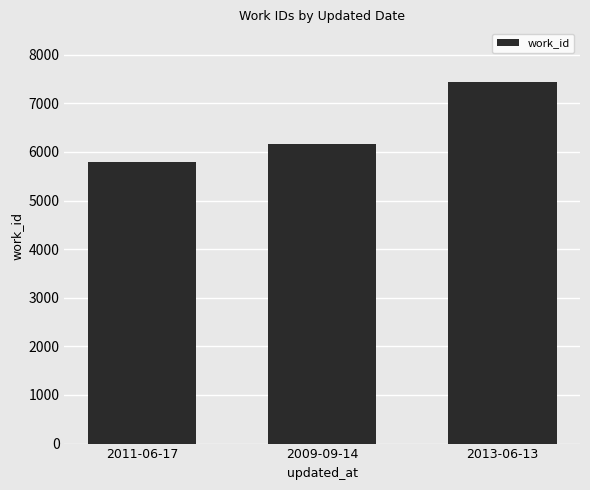

How many bars are there in total?

3